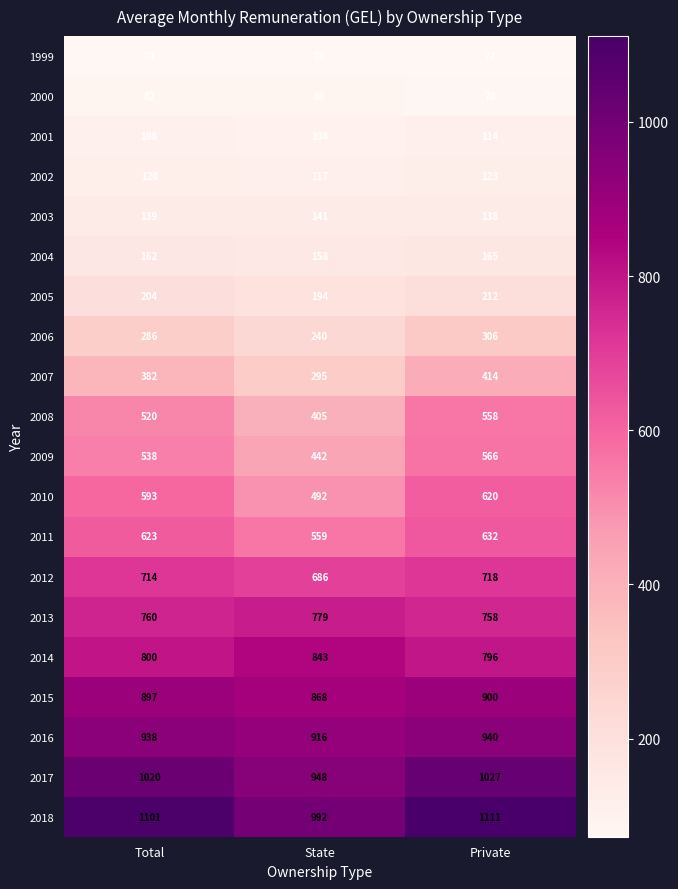

Between Total and State, which series saw the biggest shift?

2008